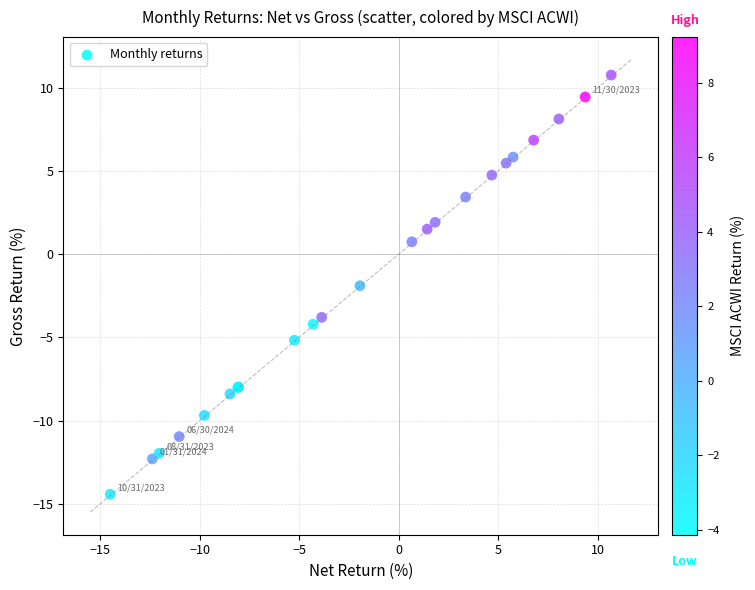

What Y value in the scatter plot is closest to -1?

-1.9